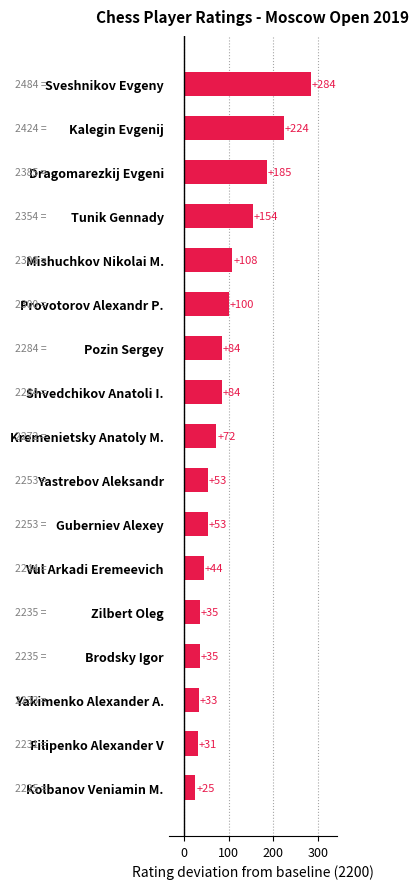

What is the average value?

94